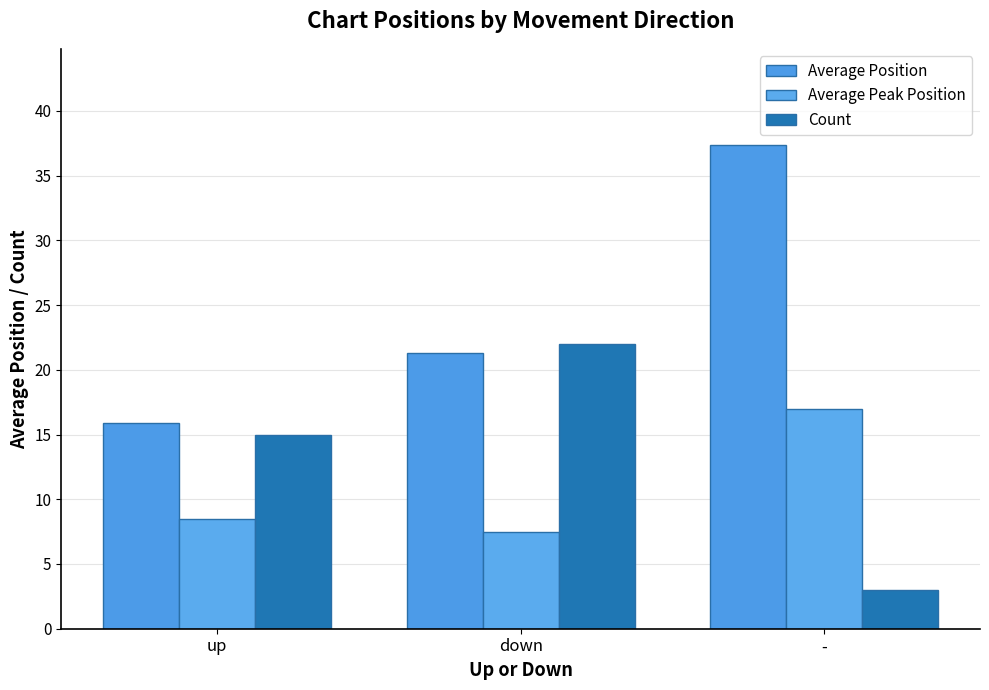

Reading left to right, list all the values displayed in this chart.

Average Position: 15.9	21.3	37.3
Average Peak Position: 8.5	7.5	17.0
Count: 15.0	22.0	3.0